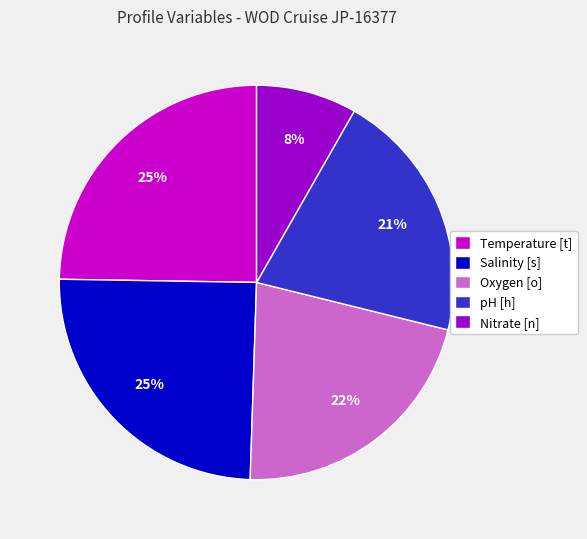

Count the number of slices in the pie.

5